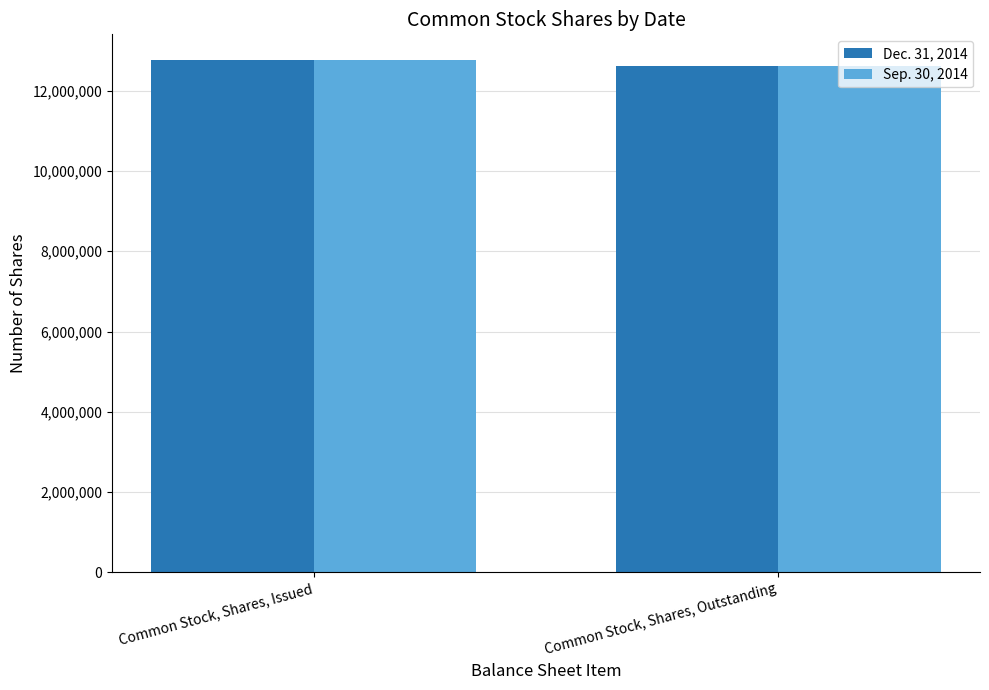

What is the label of the 2nd bar from the left?

Common Stock, Shares, Outstanding